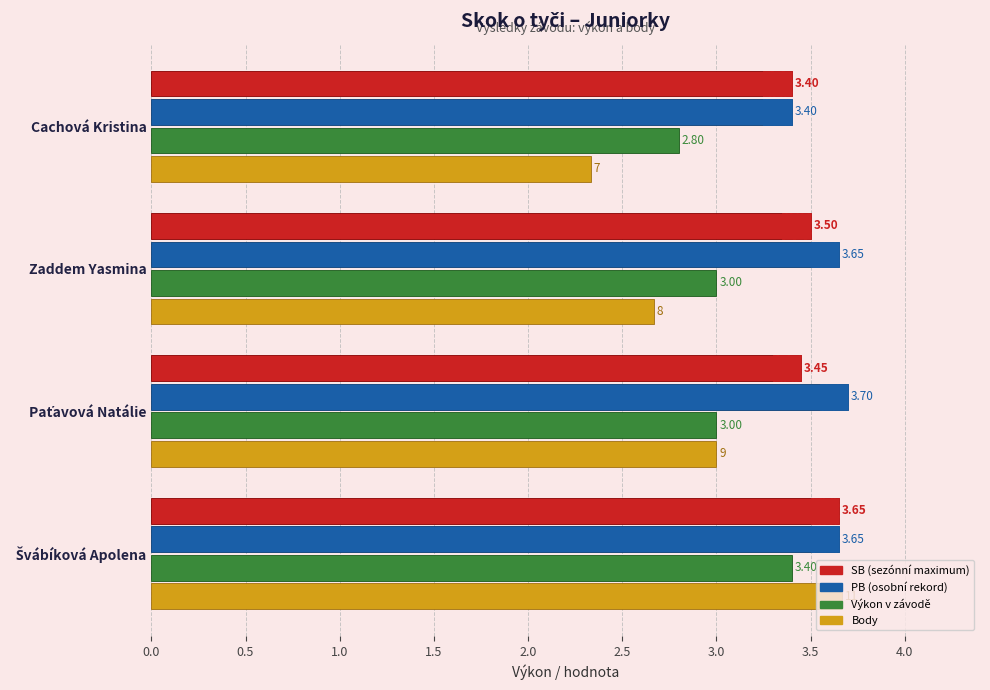

Does the chart contain stacked bars?

No